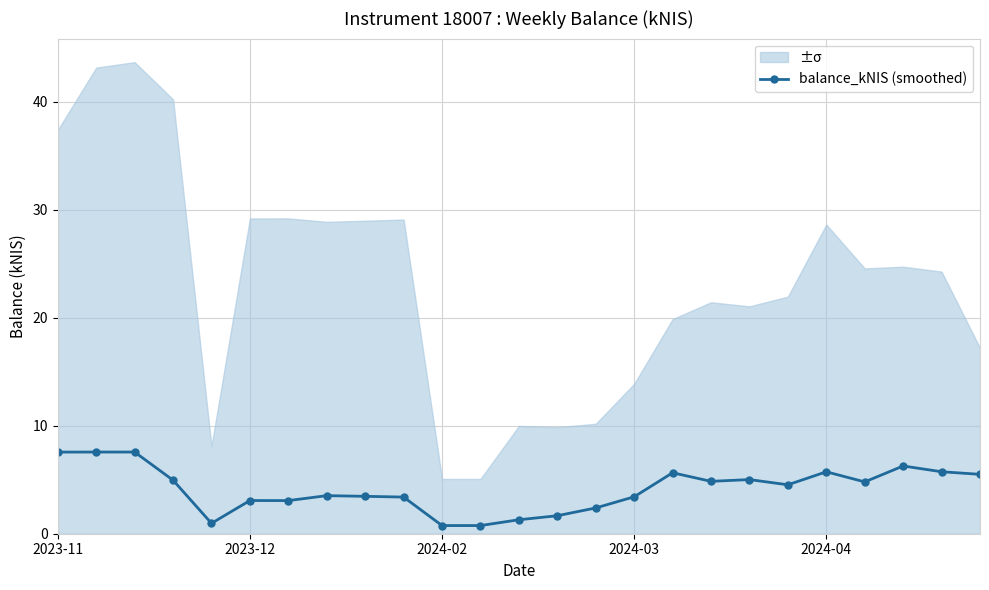

Where does the balance_kNIS (smoothed) series first go above 4?

2023-11